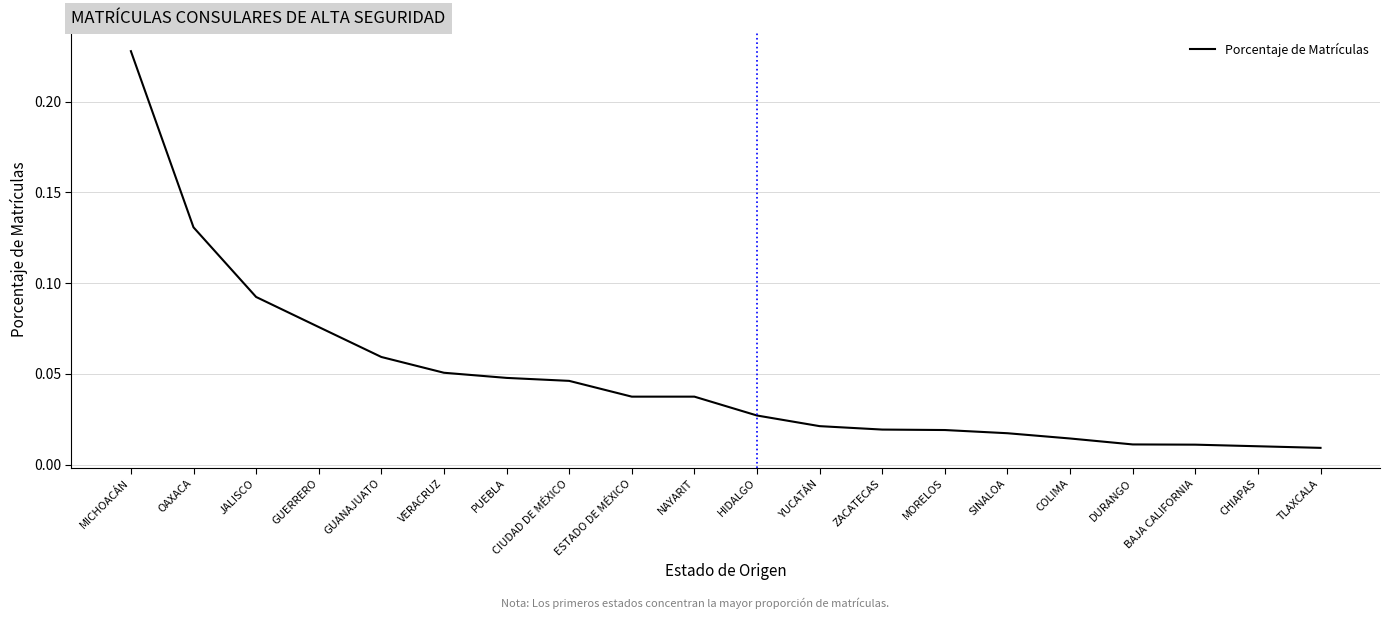

What position from the right is PUEBLA?

14